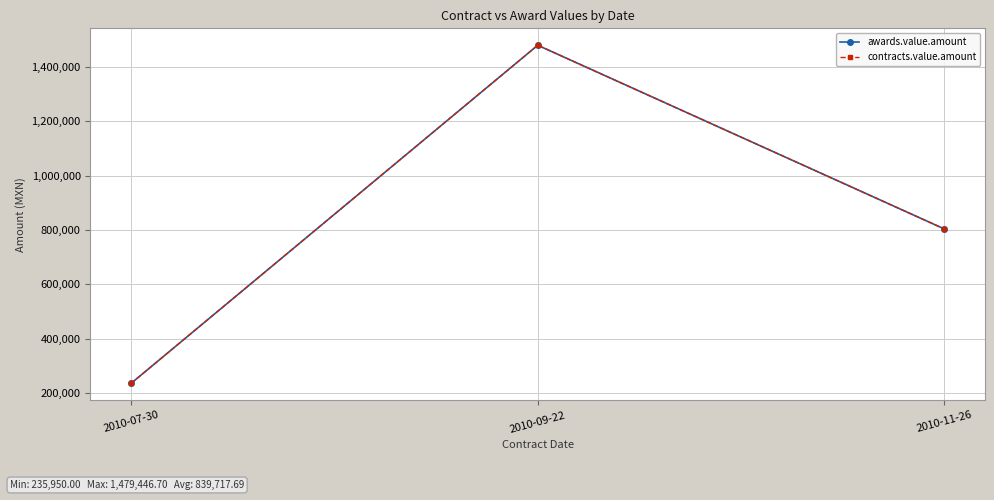

Is this an area chart (filled region under the line)?

No